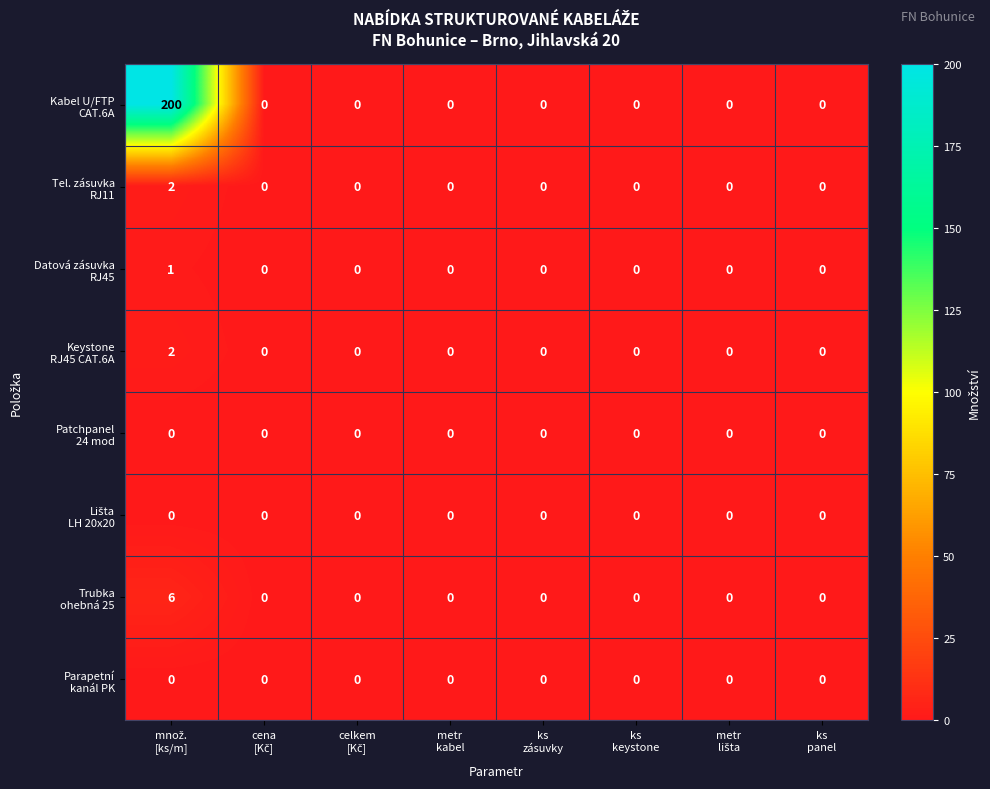

What is the maximum value shown in the chart?

200